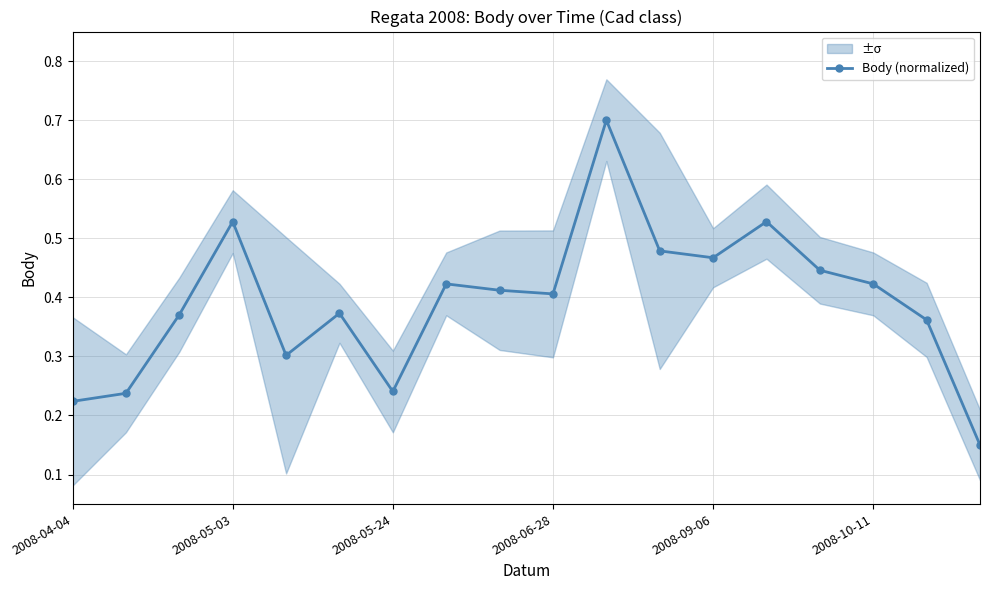

How many series are shown in this chart?

1